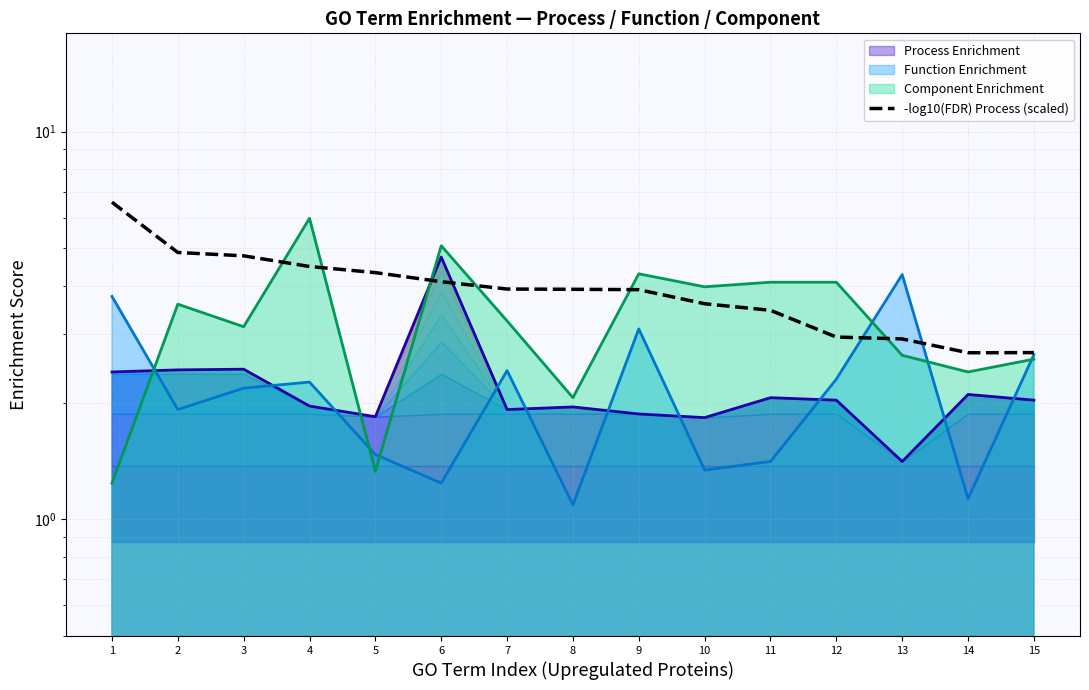

What is the average value?

3.9